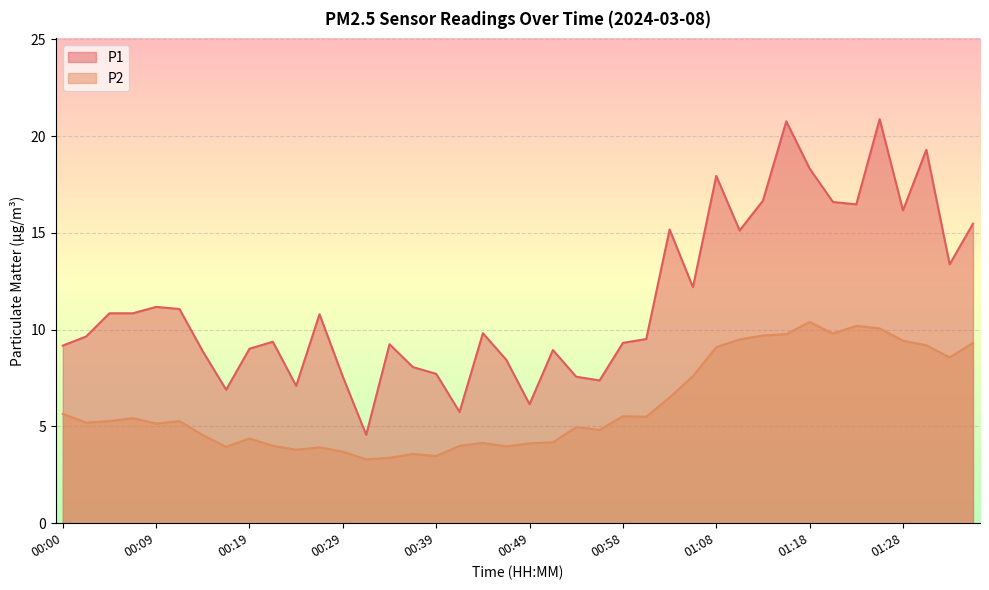

What position from the right is 01:28?

4